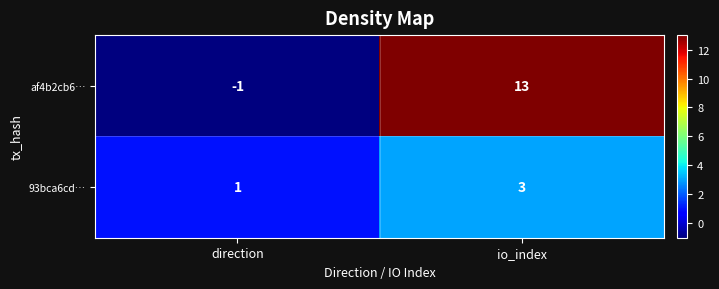

At which label is af4b2cb6… closest to 6?

direction